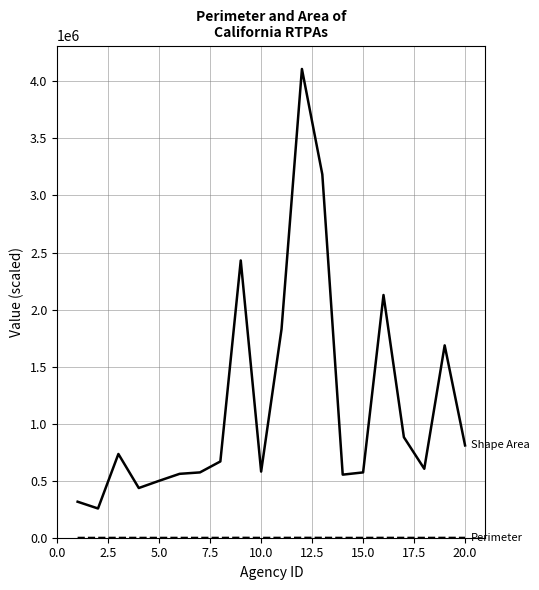

What is the maximum value shown in the chart?

4108770.0